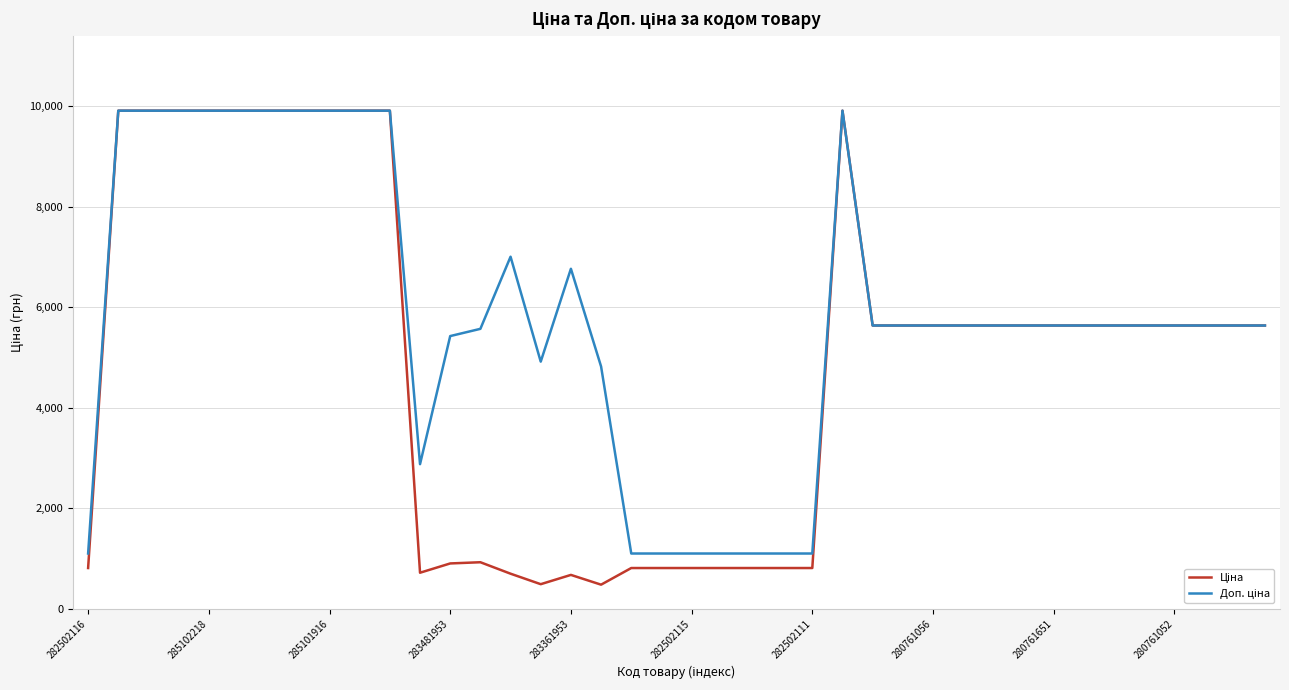

What is the maximum value shown in the chart?

9908.5